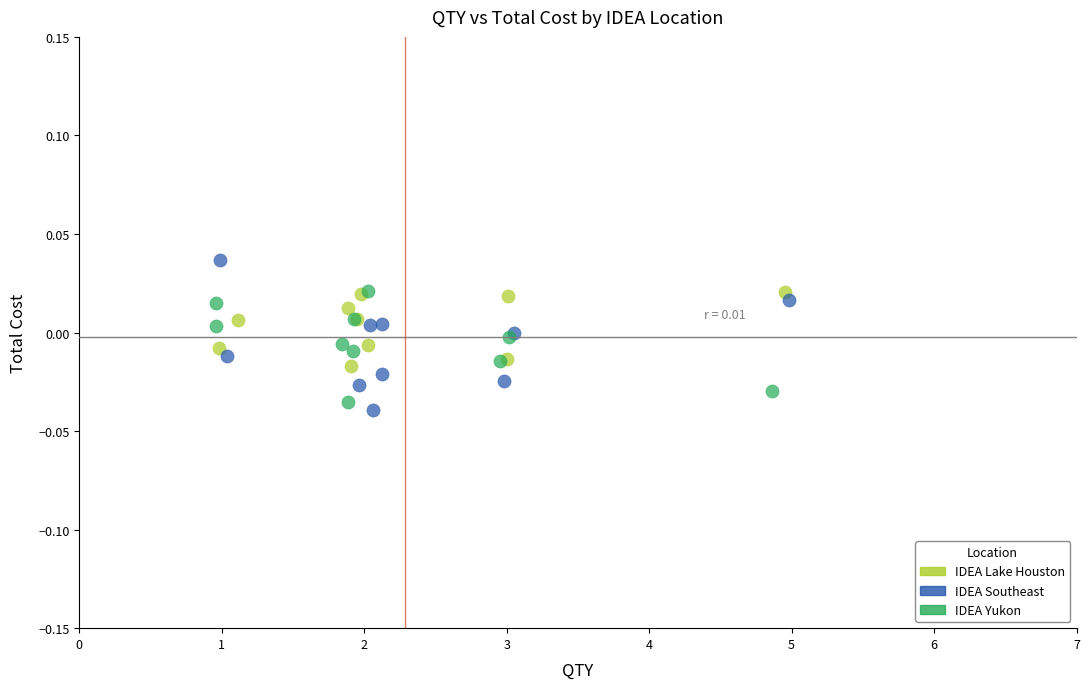

Which series reaches the maximum Y coordinate?

IDEA Southeast